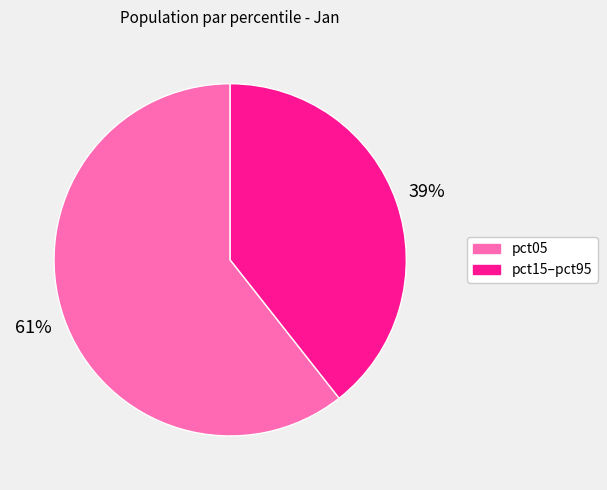

Is there a majority slice in this chart?

Yes